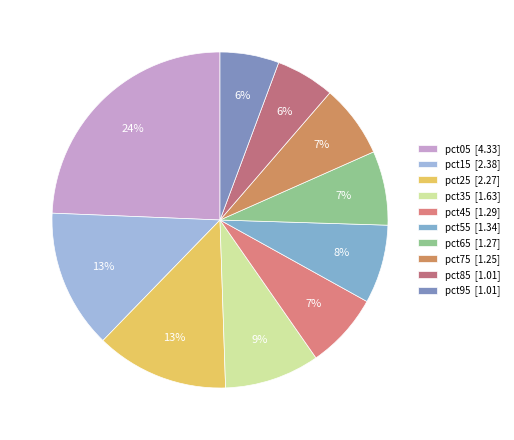

What is the largest slice in the pie chart?

pct05